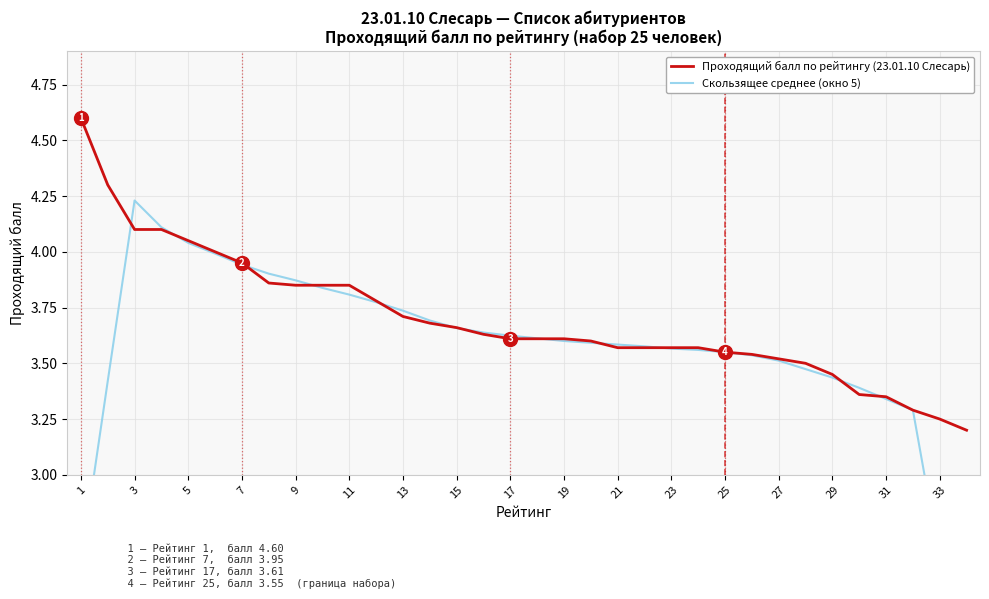

Reading left to right, list all the values displayed in this chart.

Проходящий балл по рейтингу (23.01.10 Слесарь): 4.6	4.3	4.1	4.1	4.0	4.0	4.0	3.9	3.9	3.9	3.9	3.8	3.7	3.7	3.7	3.6	3.6	3.6	3.6	3.6	3.6	3.6	3.6	3.6	3.5	3.5	3.5	3.5	3.5	3.4	3.4	3.3	3.2	3.2
Скользящее среднее (окно 5): 2.6	3.4	4.2	4.1	4.0	4.0	3.9	3.9	3.9	3.8	3.8	3.8	3.7	3.7	3.7	3.6	3.6	3.6	3.6	3.6	3.6	3.6	3.6	3.6	3.6	3.5	3.5	3.5	3.4	3.4	3.3	3.3	2.6	1.9